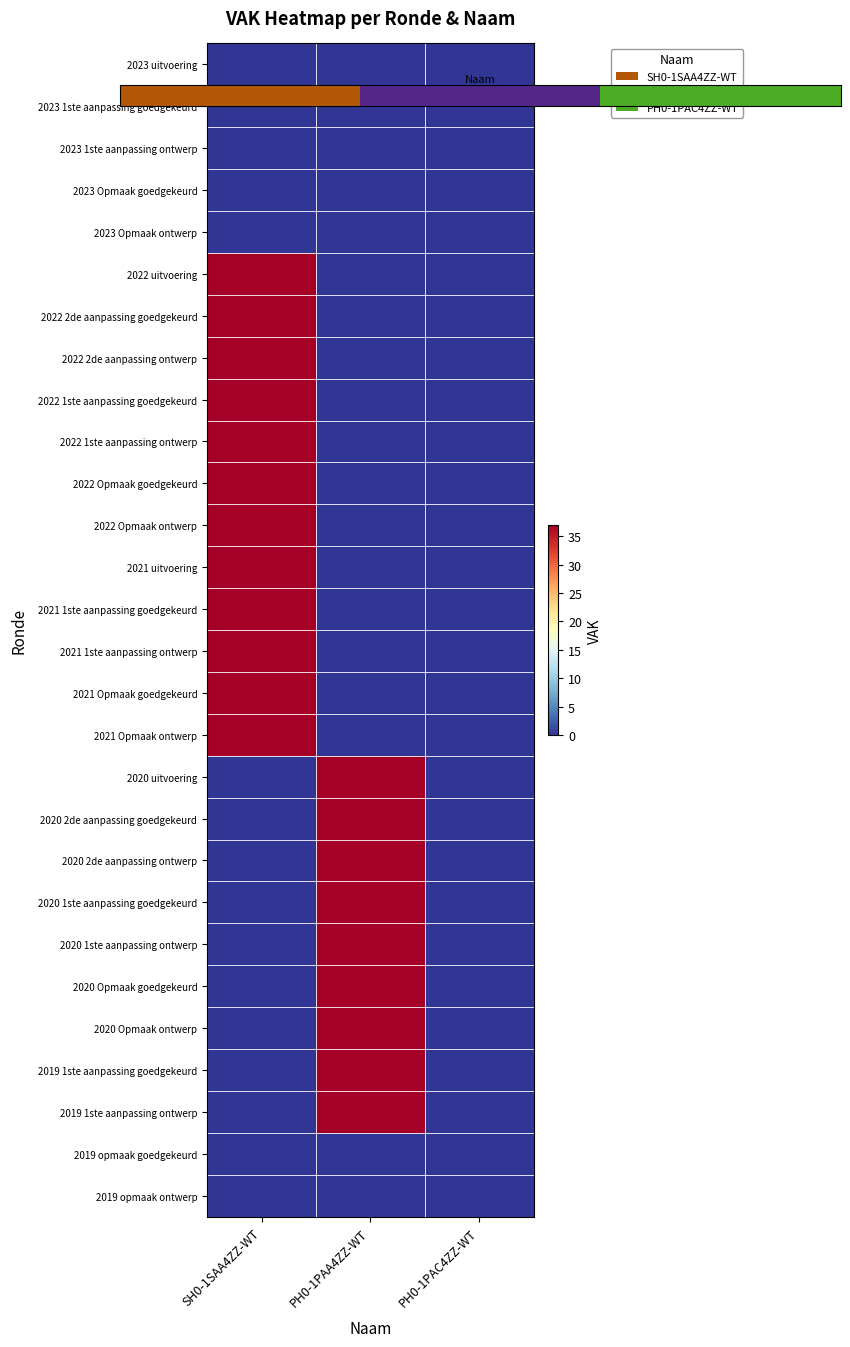

What is the greatest value displayed?

37